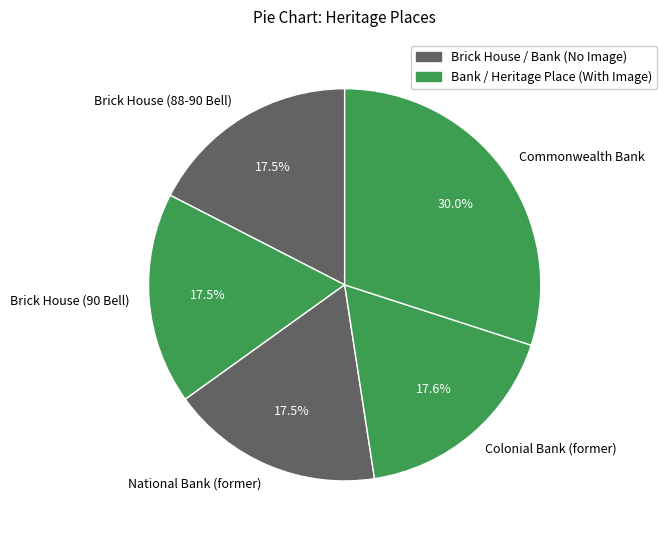

Between Commonwealth Bank and Brick House (88-90 Bell), which is larger?

Commonwealth Bank